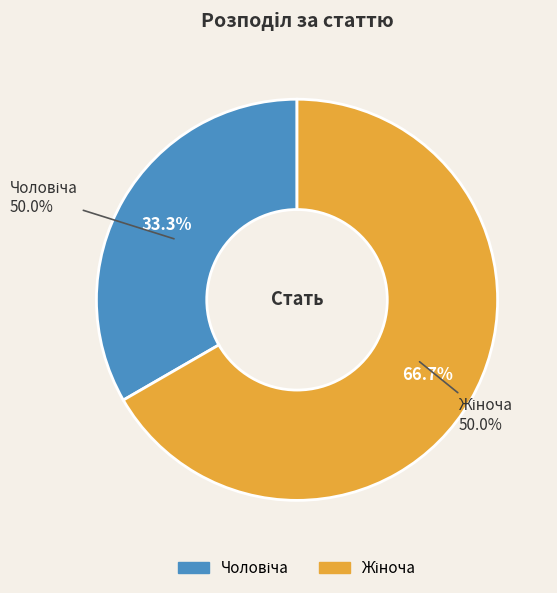

To the nearest percent, what is the difference between the largest and smallest slice percentages?

33%